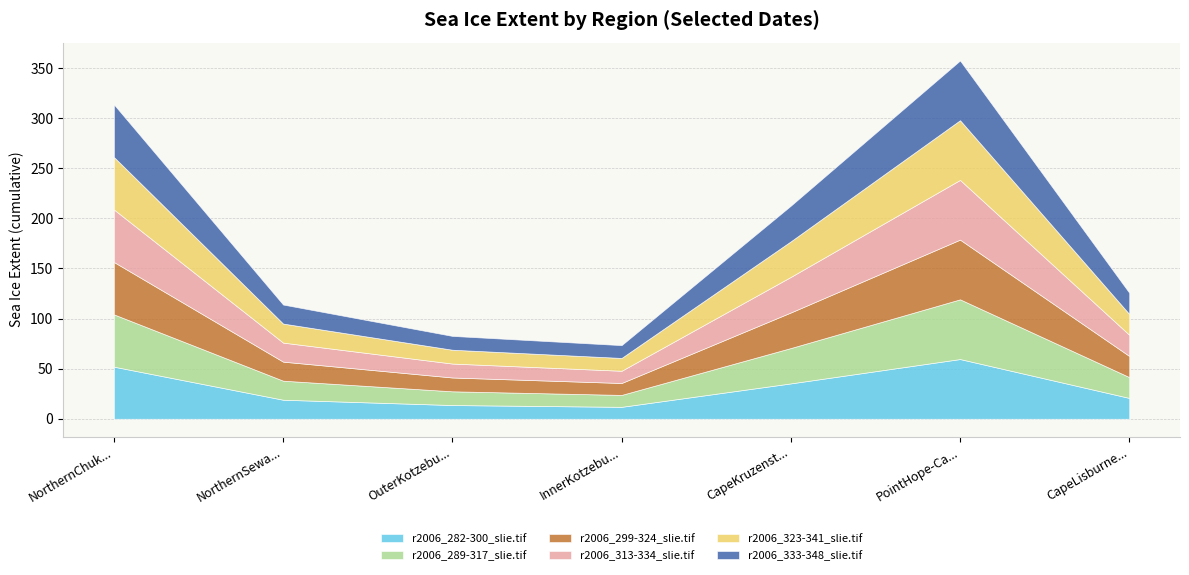

How many data points in r2006_333-348_slie.tif are above 21?

4